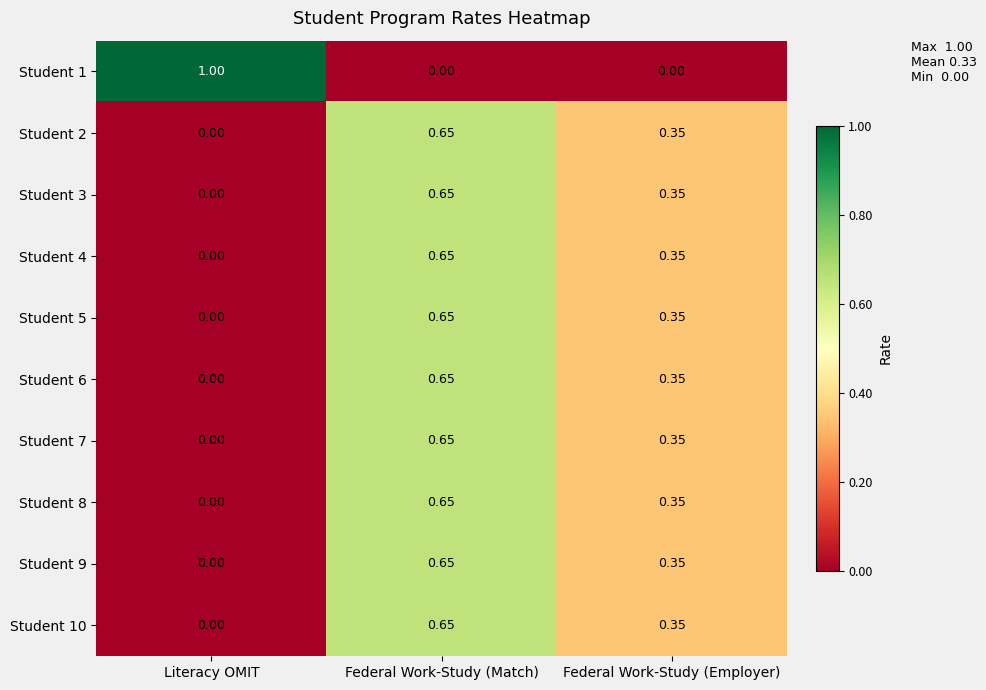

At which category does the chart reach its peak across all series?

Literacy OMIT